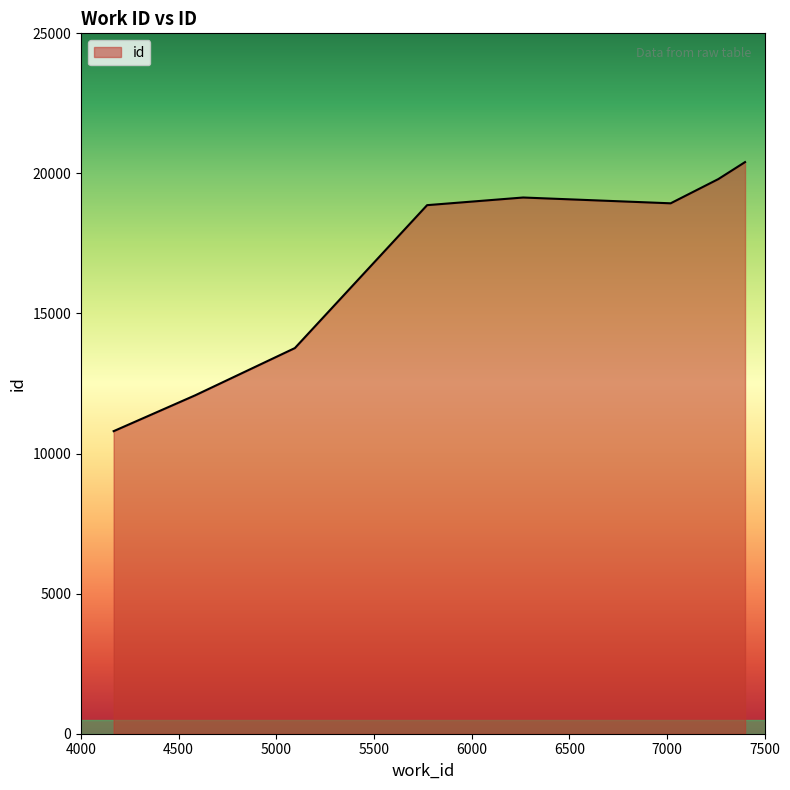

How many interior local valleys (lower than both neighbors) does the data have?

1